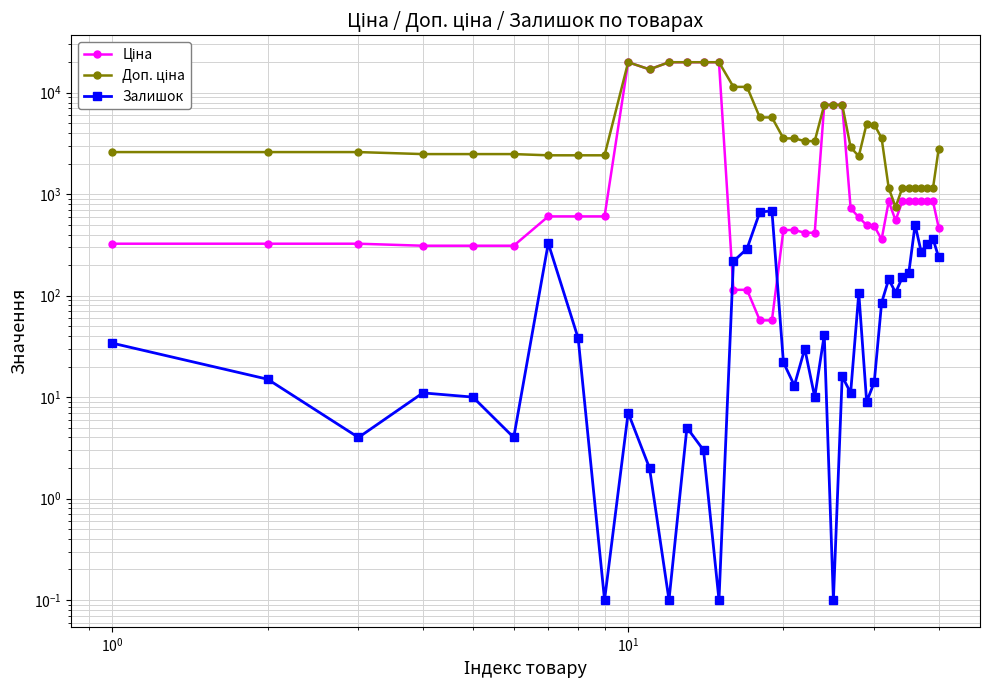

What are all the series names shown in the legend?

Ціна, Доп. ціна, Залишок